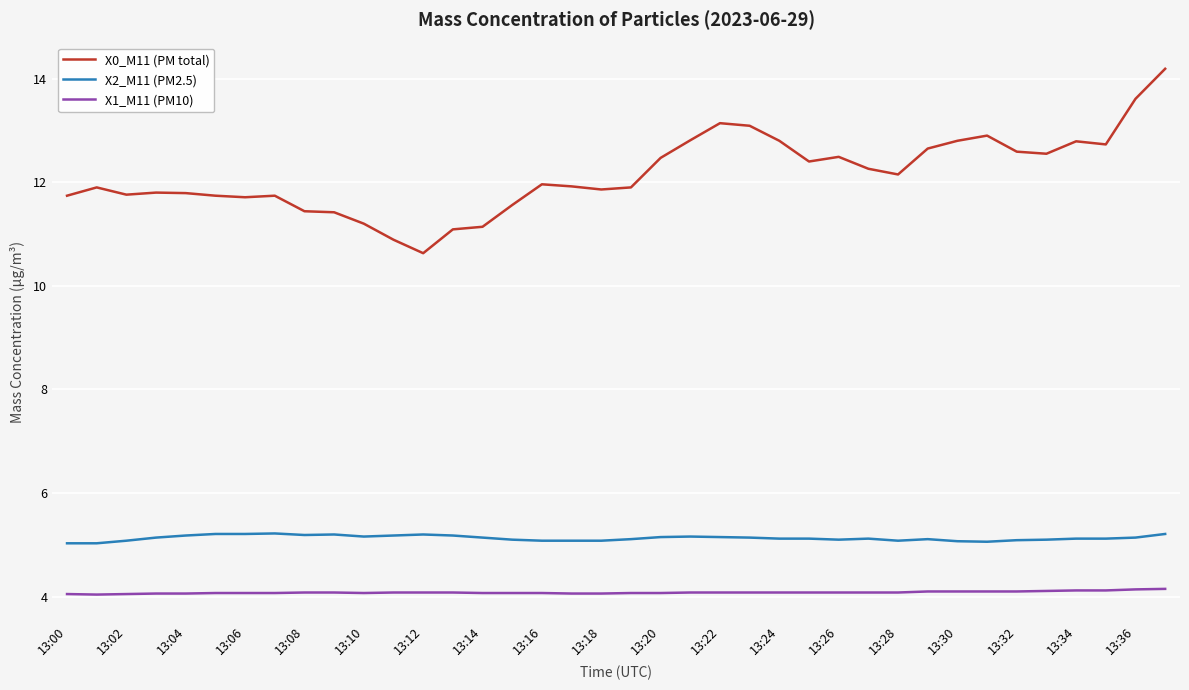

True or false: X2_M11 (PM2.5) and X0_M11 (PM total) cross at least once.

False